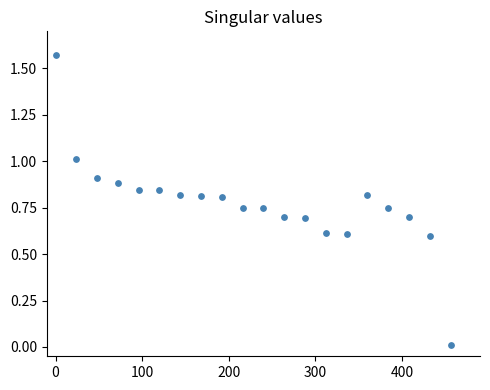

Count the number of points in this scatter plot.

20